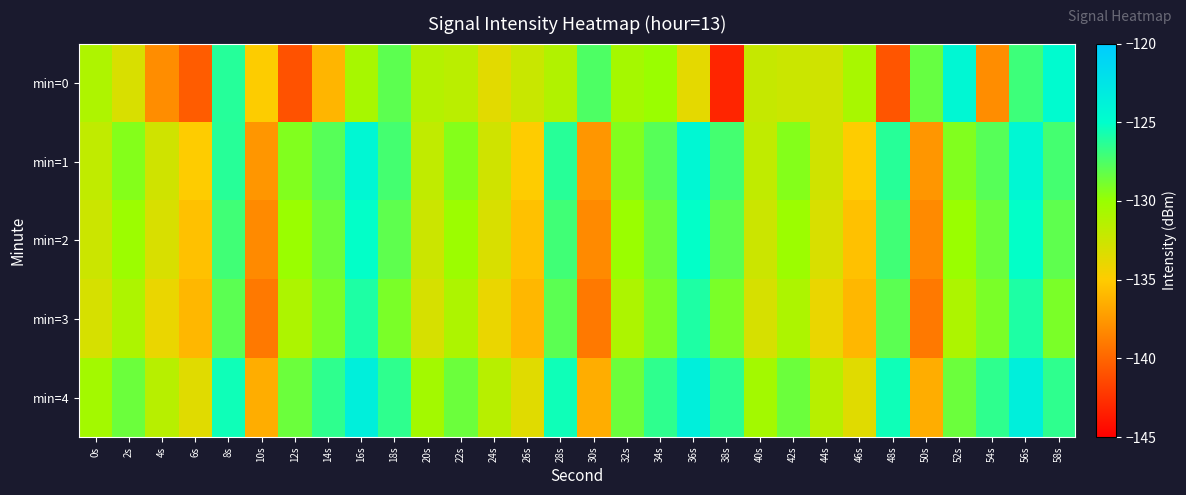

Reading left to right, list all the values displayed in this chart.

min=0: 0s=-131.0	2s=-133.1	4s=-138.0	6s=-140.4	8s=-126.2	10s=-134.9	12s=-140.9	14s=-136.1	16s=-130.7	18s=-128.0	20s=-131.4	22s=-131.7	24s=-133.6	26s=-132.3	28s=-131.2	30s=-127.5	32s=-130.6	34s=-130.1	36s=-133.7	38s=-143.1	40s=-132.2	42s=-132.4	44s=-132.7	46s=-130.8	48s=-140.8	50s=-128.4	52s=-124.3	54s=-138.1	56s=-127.0	58s=-124.7
min=1: 0s=-131.9	2s=-129.4	4s=-132.7	6s=-135.0	8s=-126.3	10s=-137.6	12s=-129.2	14s=-127.8	16s=-124.3	18s=-127.2	20s=-131.9	22s=-129.4	24s=-132.7	26s=-135.0	28s=-126.3	30s=-137.6	32s=-129.2	34s=-127.8	36s=-124.3	38s=-127.2	40s=-131.9	42s=-129.4	44s=-132.7	46s=-135.0	48s=-126.3	50s=-137.6	52s=-129.2	54s=-127.8	56s=-124.3	58s=-127.2
min=2: 0s=-132.5	2s=-130.2	4s=-133.1	6s=-135.5	8s=-127.1	10s=-138.2	12s=-130.1	14s=-128.5	16s=-125.1	18s=-128.1	20s=-132.5	22s=-130.2	24s=-133.1	26s=-135.5	28s=-127.1	30s=-138.2	32s=-130.1	34s=-128.5	36s=-125.1	38s=-128.1	40s=-132.5	42s=-130.2	44s=-133.1	46s=-135.5	48s=-127.1	50s=-138.2	52s=-130.1	54s=-128.5	56s=-125.1	58s=-128.1
min=3: 0s=-133.0	2s=-131.0	4s=-134.0	6s=-136.0	8s=-128.0	10s=-139.0	12s=-131.0	14s=-129.0	16s=-126.0	18s=-129.0	20s=-133.0	22s=-131.0	24s=-134.0	26s=-136.0	28s=-128.0	30s=-139.0	32s=-131.0	34s=-129.0	36s=-126.0	38s=-129.0	40s=-133.0	42s=-131.0	44s=-134.0	46s=-136.0	48s=-128.0	50s=-139.0	52s=-131.0	54s=-129.0	56s=-126.0	58s=-129.0
min=4: 0s=-130.5	2s=-128.5	4s=-131.5	6s=-133.5	8s=-125.5	10s=-136.5	12s=-128.5	14s=-126.5	16s=-123.5	18s=-126.5	20s=-130.5	22s=-128.5	24s=-131.5	26s=-133.5	28s=-125.5	30s=-136.5	32s=-128.5	34s=-126.5	36s=-123.5	38s=-126.5	40s=-130.5	42s=-128.5	44s=-131.5	46s=-133.5	48s=-125.5	50s=-136.5	52s=-128.5	54s=-126.5	56s=-123.5	58s=-126.5